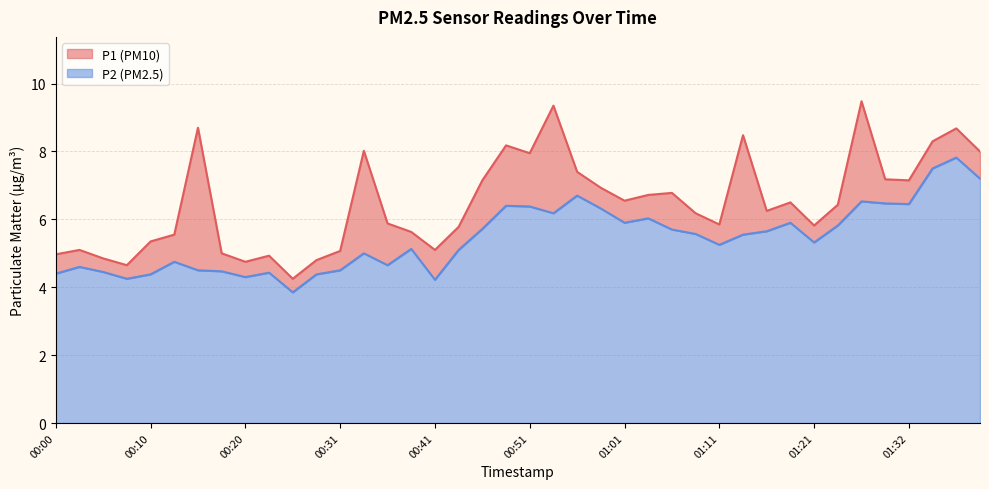

True or false: P2 and P1 intersect in this chart.

False